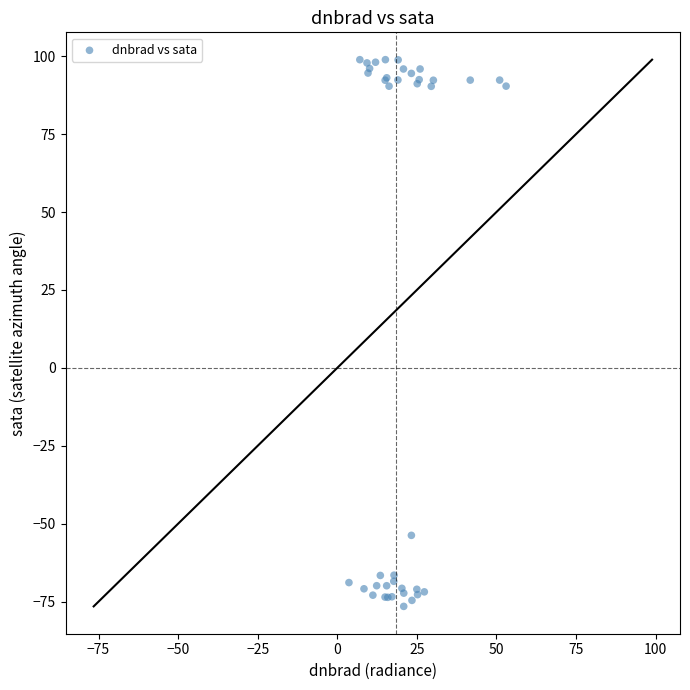

What Y value in the scatter plot is closest to 11?

-53.7